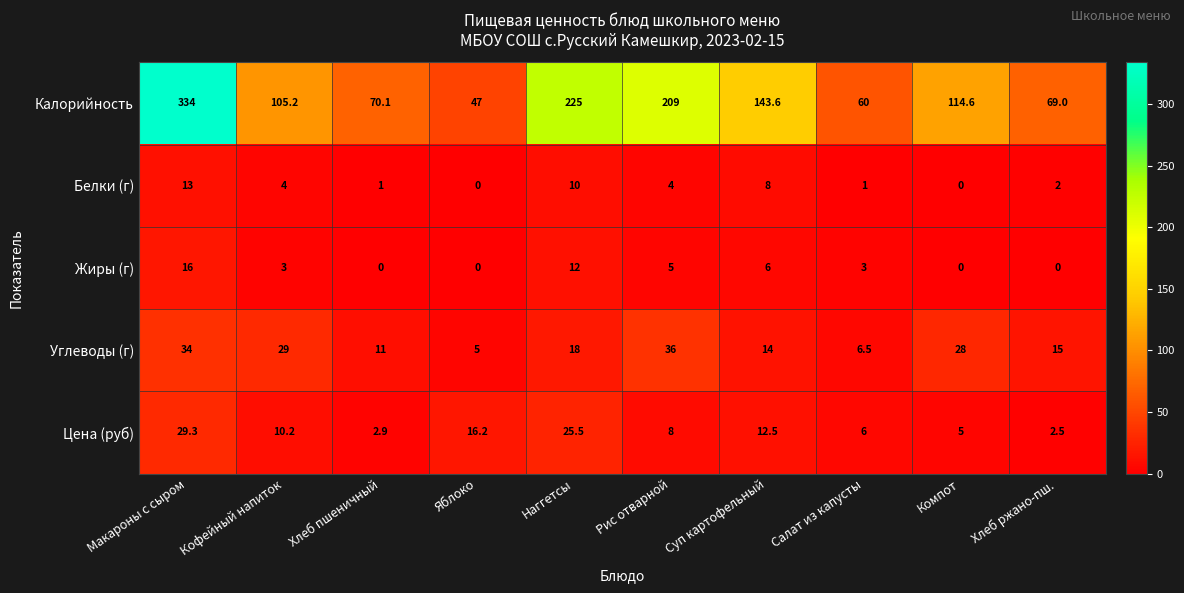

Where does the Цена (руб) series first go above 10?

Макароны с сыром